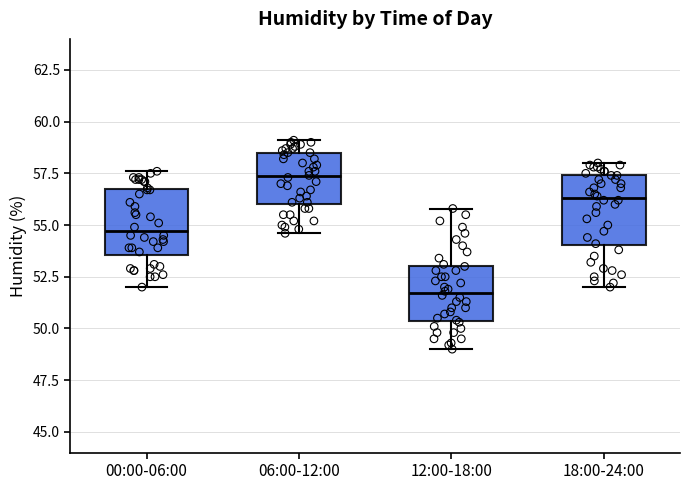

Which box has the highest median line?

06:00-12:00